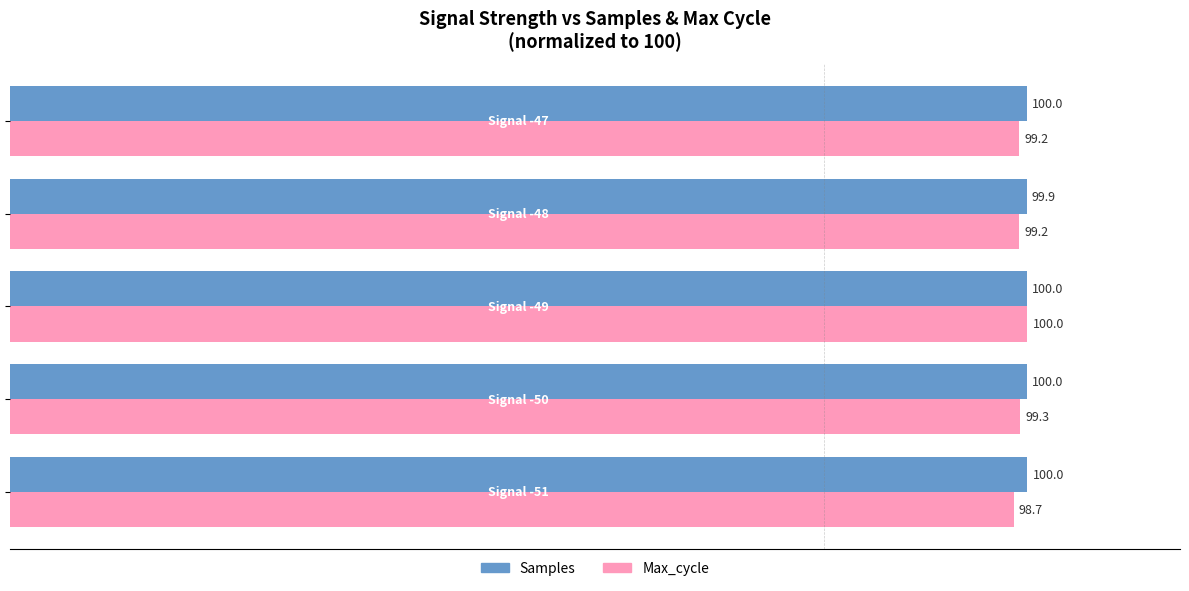

How many Max_cycle values are between 99 and 100?

4